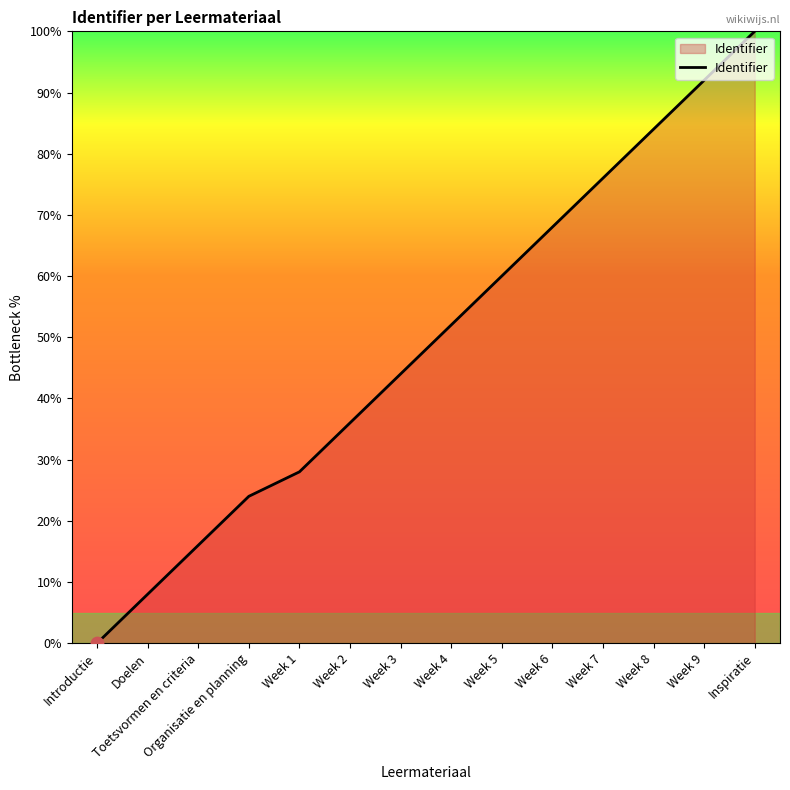

Approximately how many times larger is the value at Week 6 compared to Organisatie en planning?

2.8